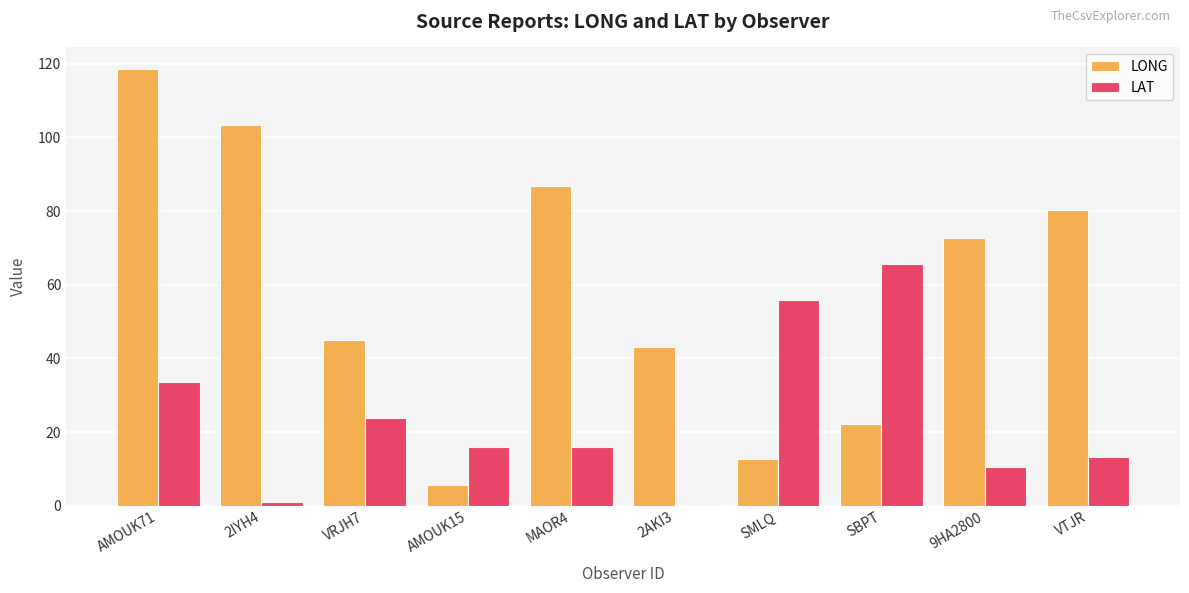

The LAT series shows 0.2 at 2AKI3. True or false?

True